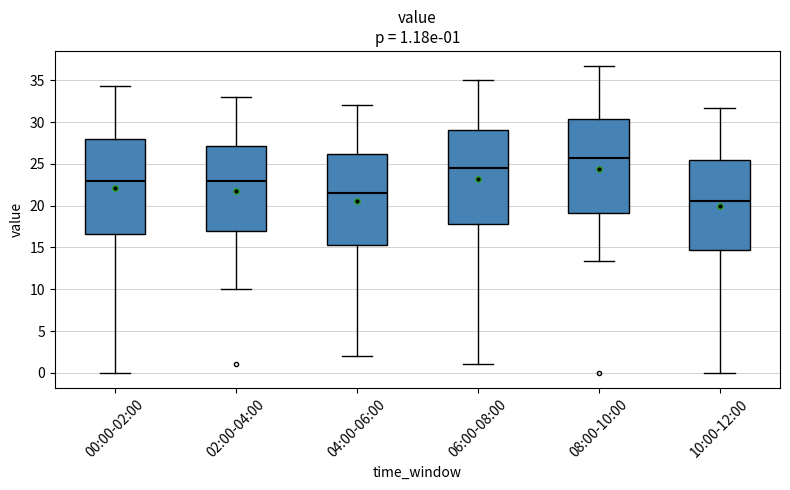

Which box's median line is the lowest?

10:00-12:00